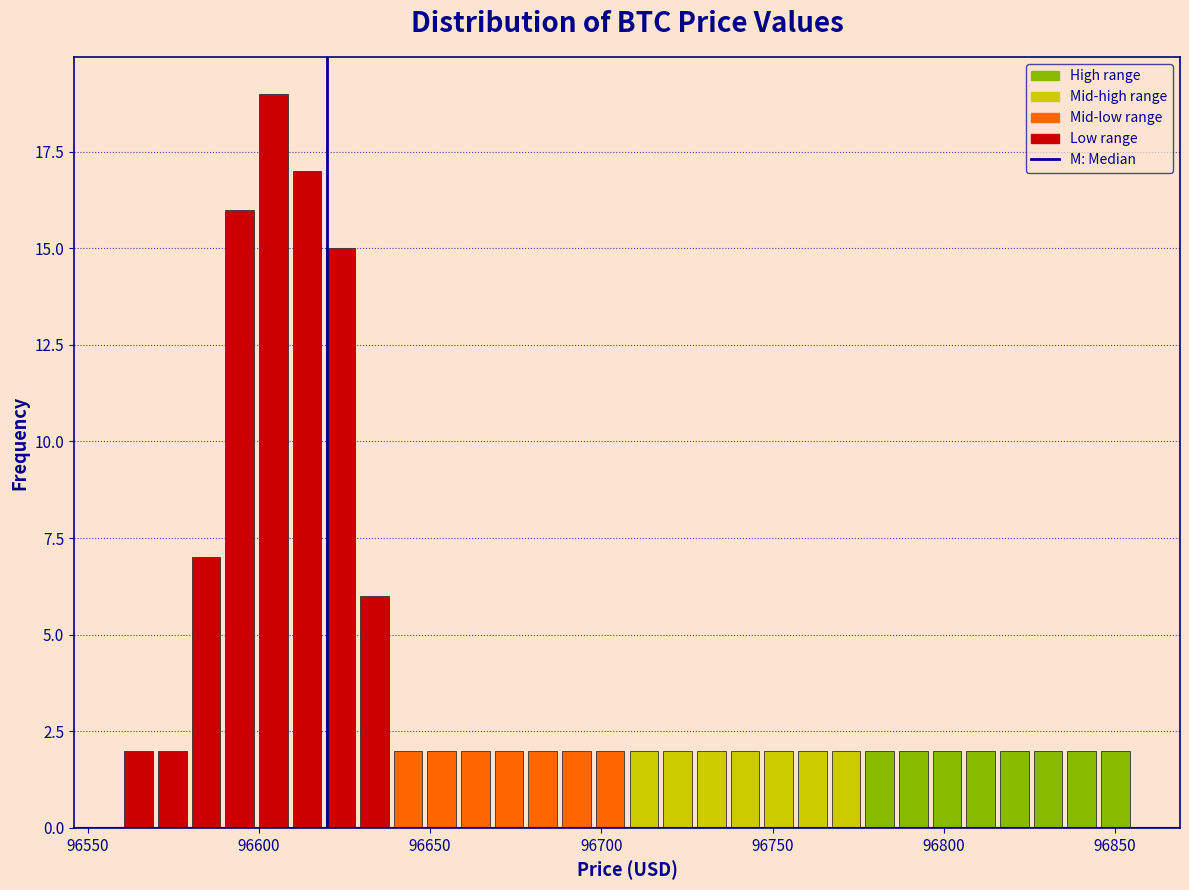

Around what value on the x-axis is the tallest bar? Give the approximate position of its centre, as read against the axis.

96605